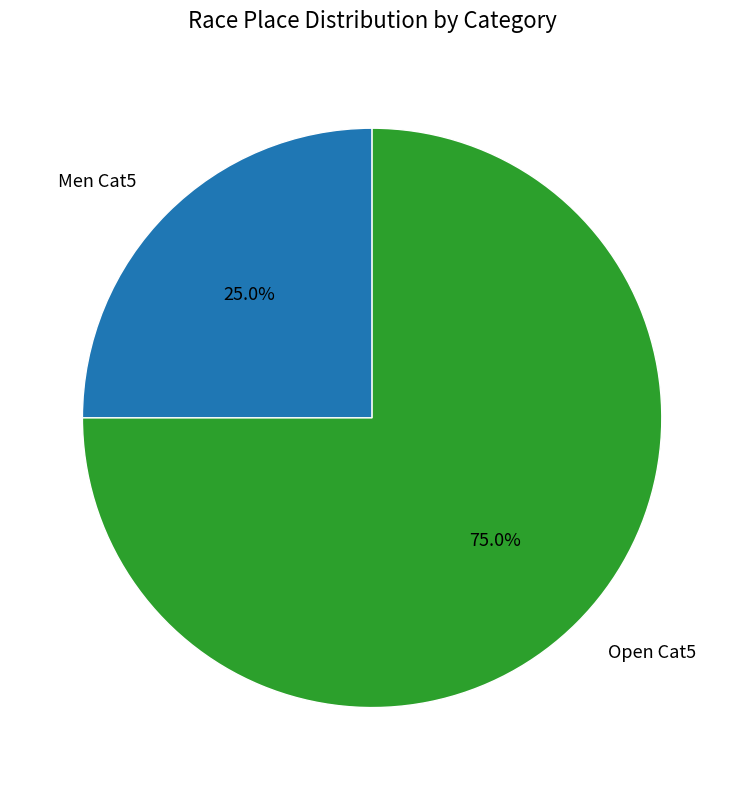

Approximately how many times larger is the value at Men Cat5 compared to Open Cat5?

0.3